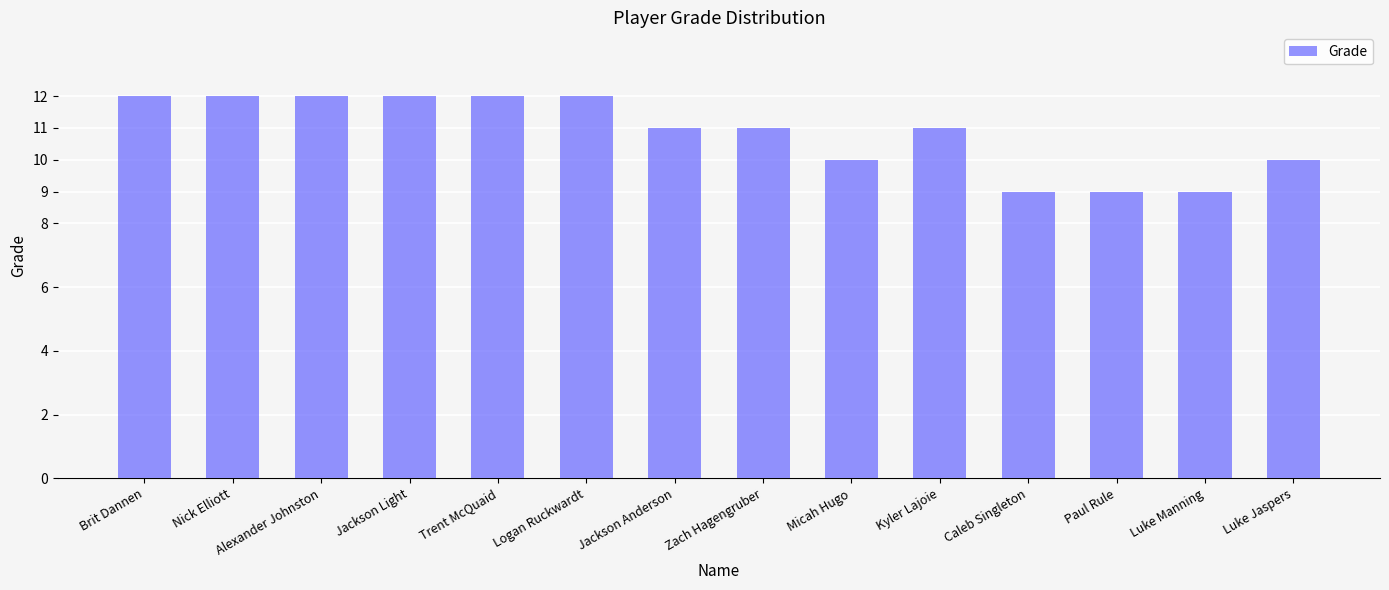

True or false: the data shows 19 at Kyler Lajoie.

False